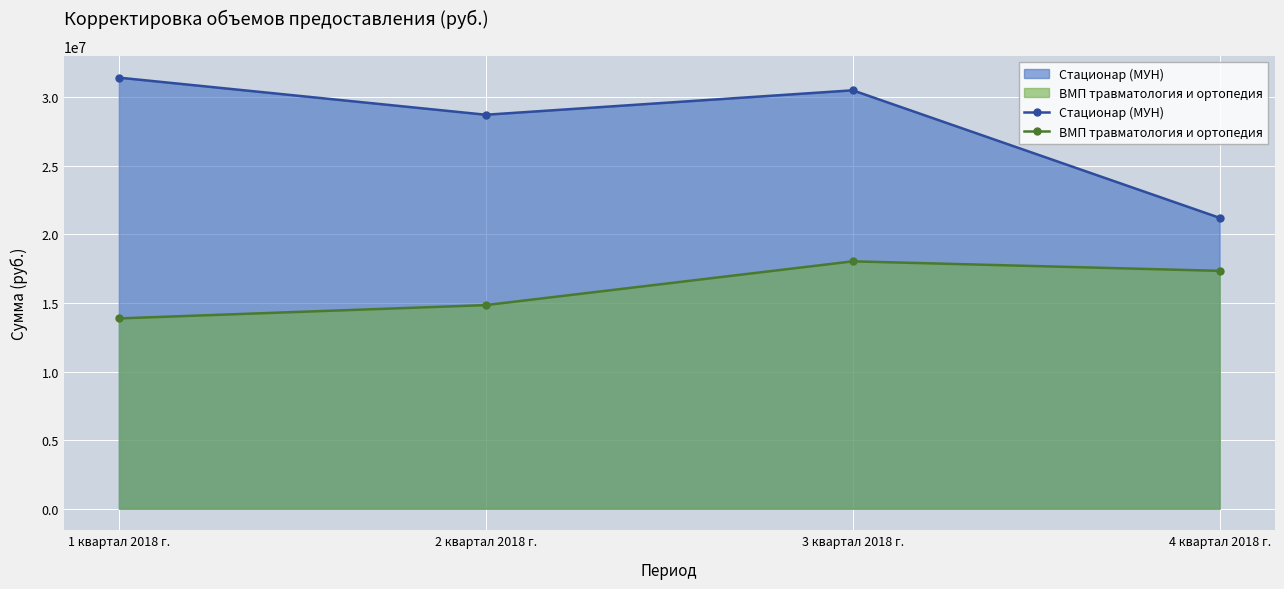

What is the value of the ВМП травматология и ортопедия (line) point at the 1st from the left?

13874051.0